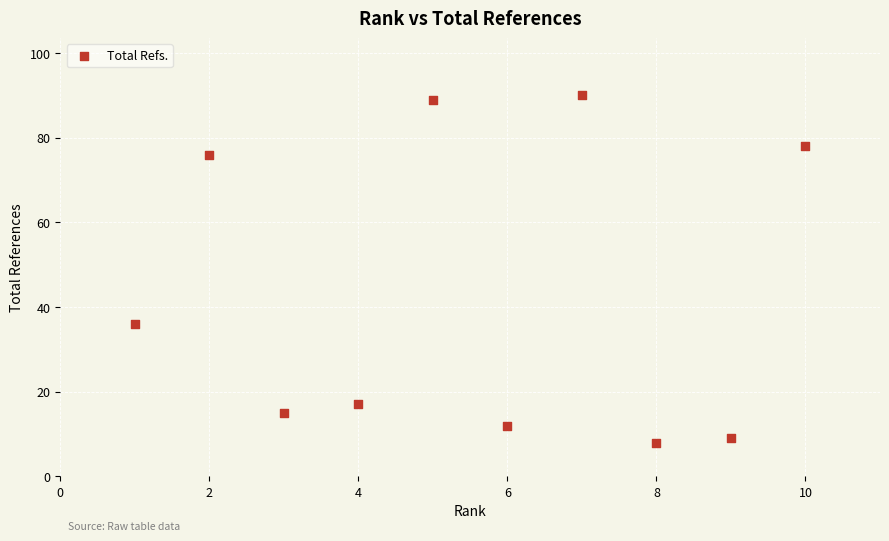

What is the average Y value?

43